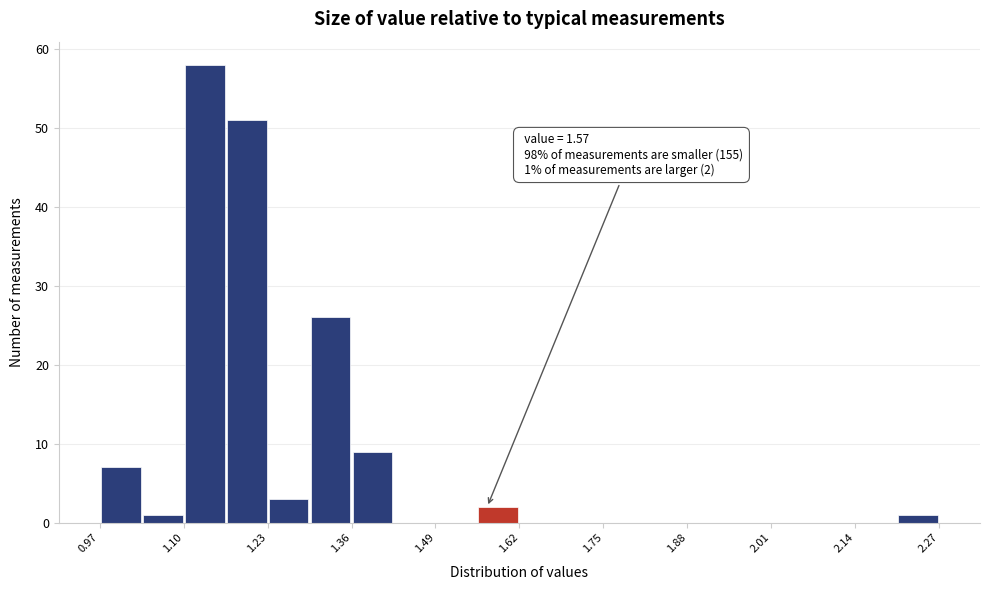

Around what value on the x-axis is the tallest bar? Give the approximate position of its centre, as read against the axis.

1.14